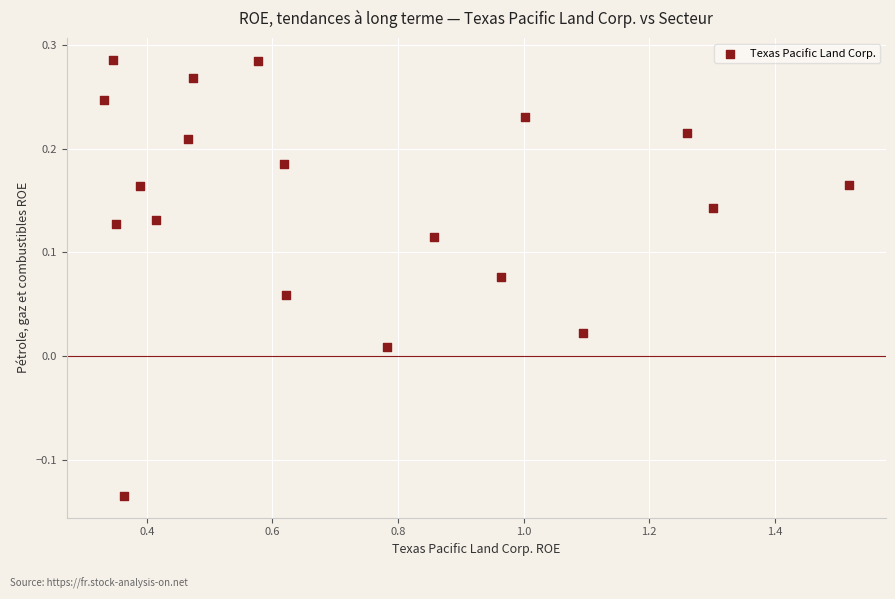

What is the range of Y values (max minus min)?

0.4